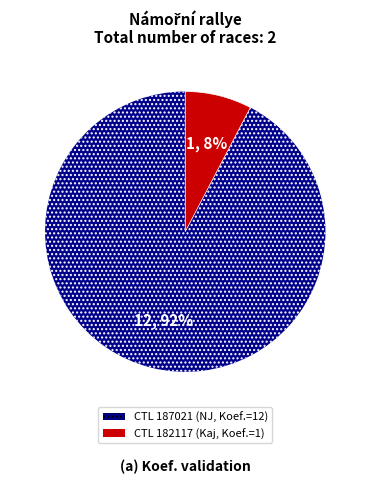

Is there any slice that represents more than half of the pie?

Yes